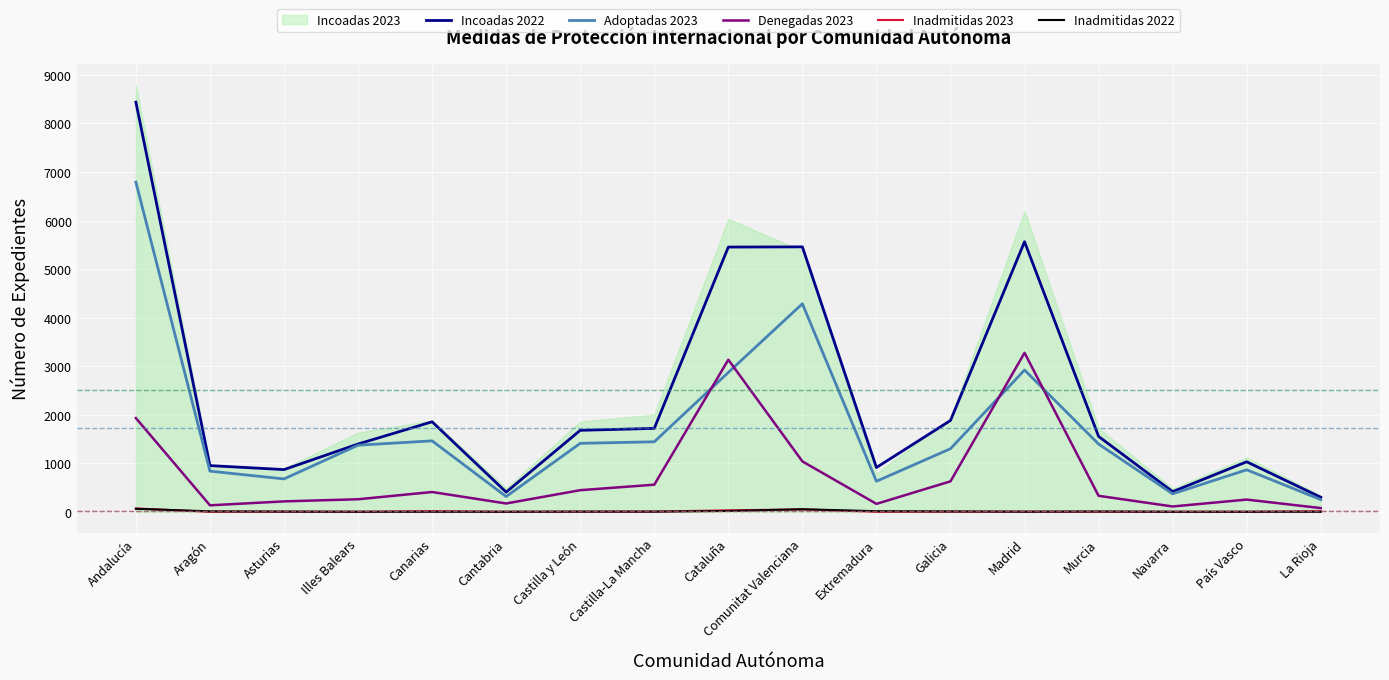

True or false: Incoadas 2022 has more than 2 points higher than both neighbors.

True